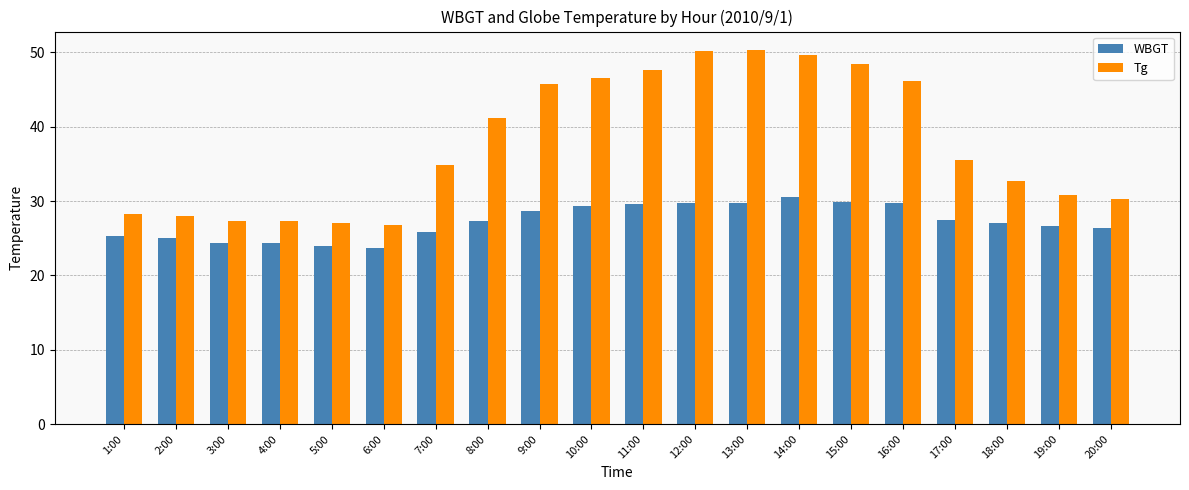

What position from the right is 5:00?

16